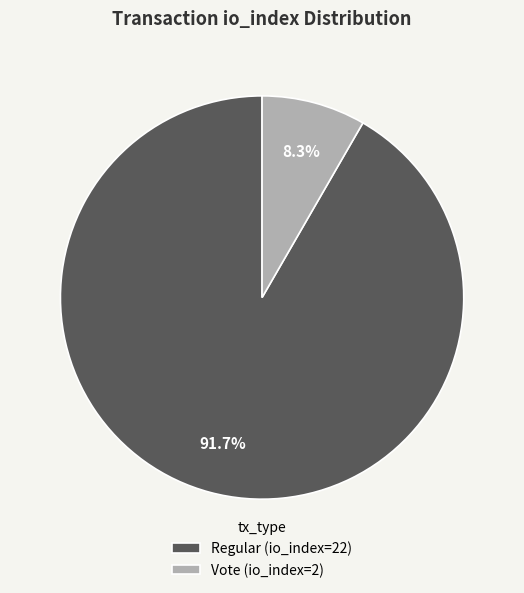

What percentage is the Regular (io_index=22) slice, to the nearest percent?

92%